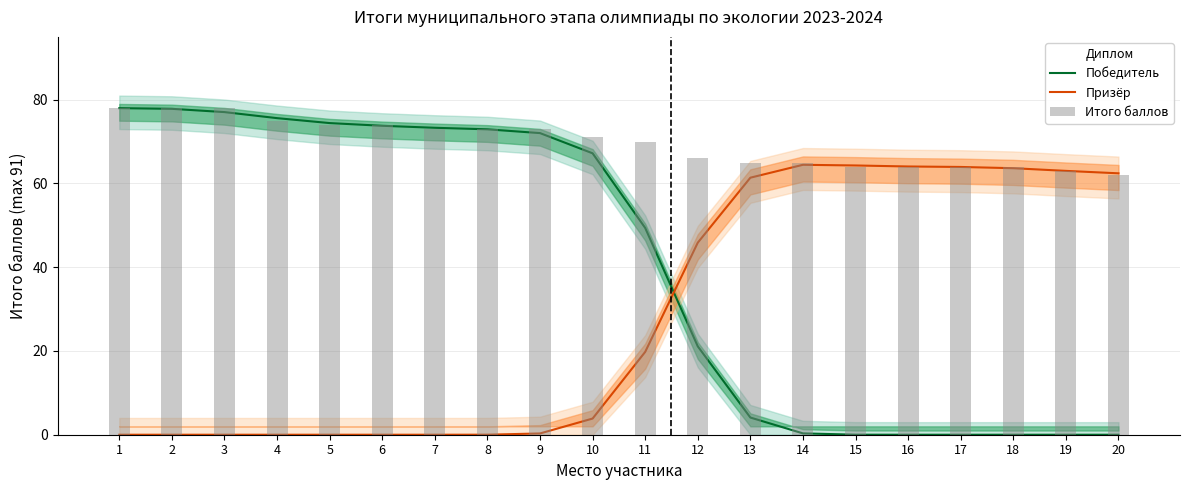

Reading left to right, transcribe all the data shown in this chart.

Победитель: 1=78.0	2=77.8	3=77.0	4=75.6	5=74.4	6=73.8	7=73.3	8=72.9	9=72.0	10=67.2	11=49.4	12=21.1	13=4.1	14=0.3	15=0.0	16=0.0	17=0.0	18=0.0	19=0.0	20=0.0
Призёр: 1=0.0	2=0.0	3=0.0	4=0.0	5=0.0	6=0.0	7=0.0	8=0.0	9=0.3	10=3.9	11=19.8	12=45.9	13=61.4	14=64.5	15=64.3	16=64.1	17=63.9	18=63.6	19=63.0	20=62.4
Итого баллов: 1=78.0	2=78.0	3=78.0	4=75.0	5=74.0	6=74.0	7=73.0	8=73.0	9=73.0	10=71.0	11=70.0	12=66.0	13=65.0	14=65.0	15=64.0	16=64.0	17=64.0	18=64.0	19=63.0	20=62.0